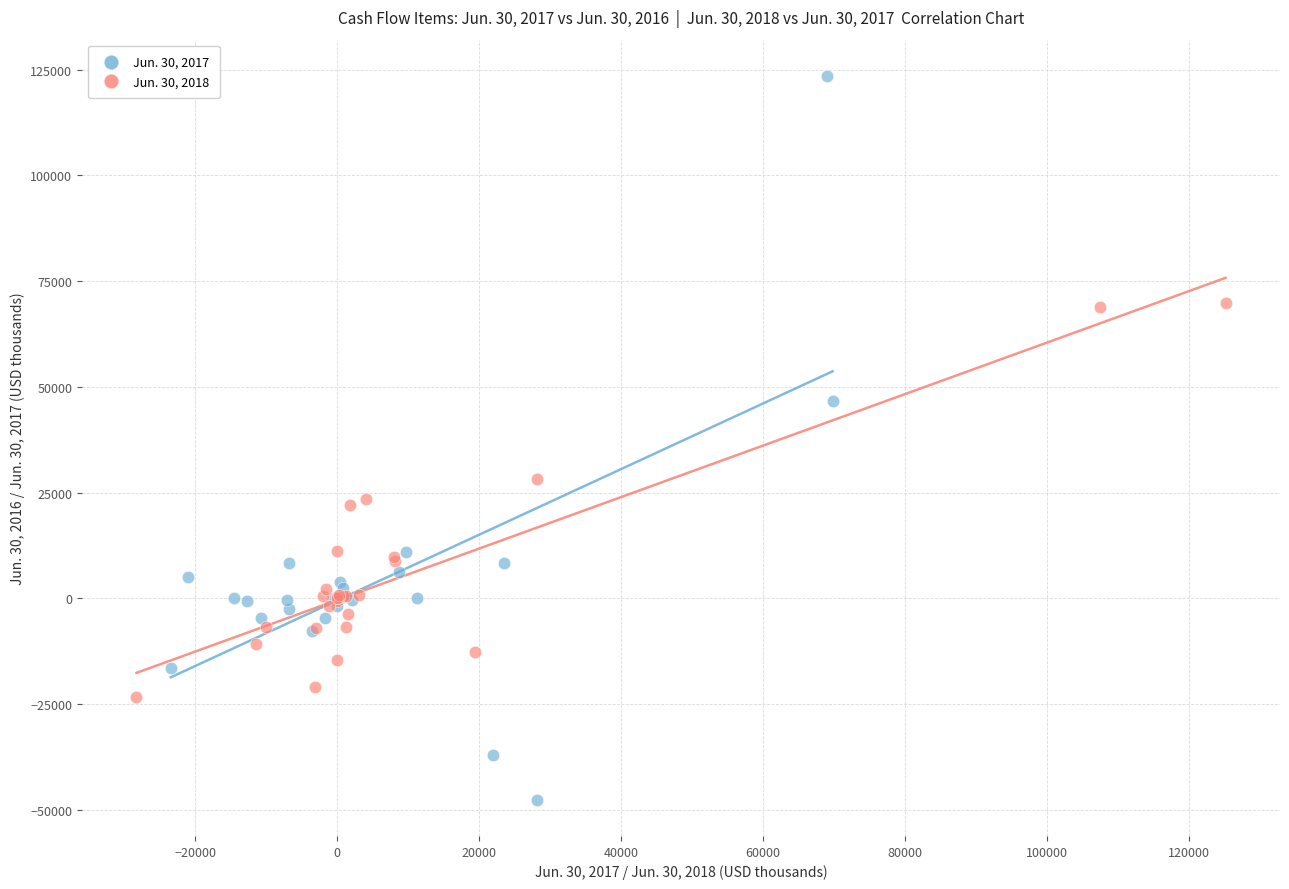

Which series reaches the maximum Y coordinate?

Jun. 30, 2017